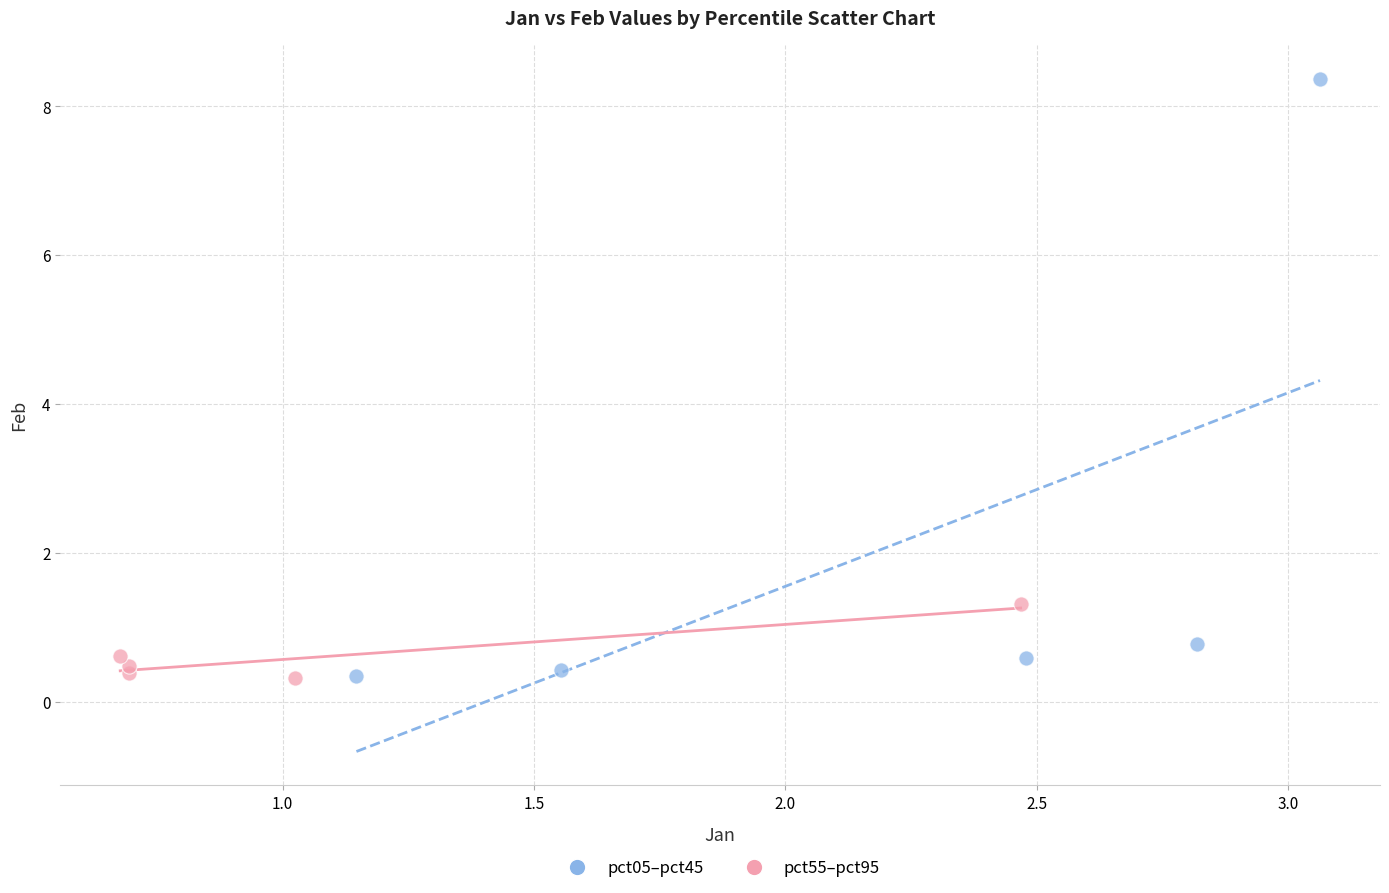

Which series reaches the maximum Y coordinate?

pct05–pct45